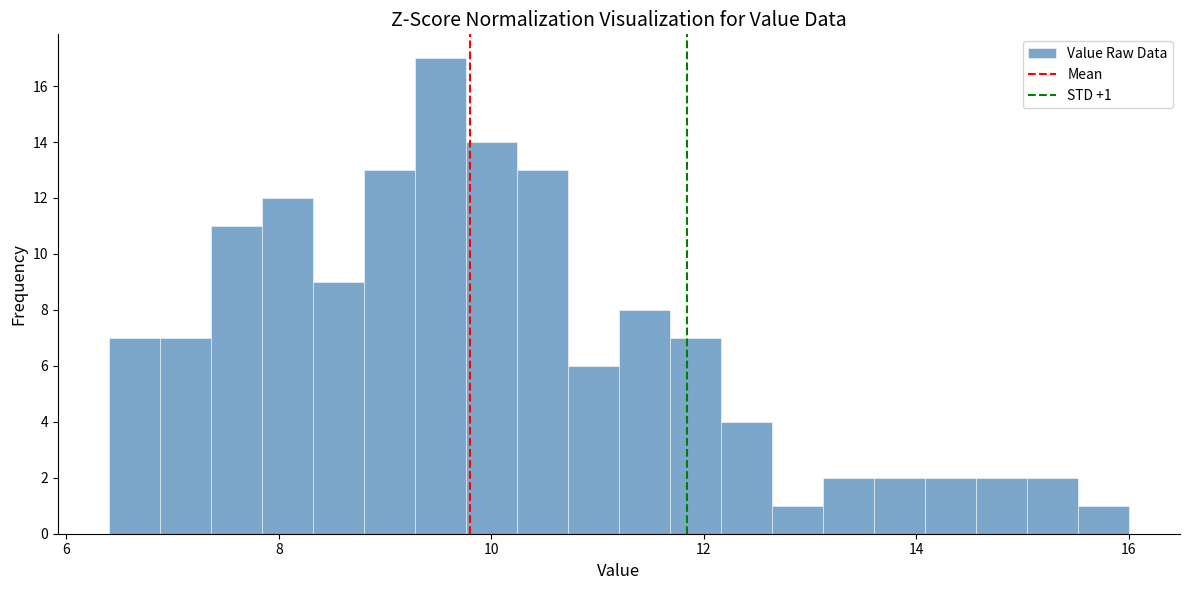

Read against the x-axis, roughly where is the centre of the tallest bar?

9.6